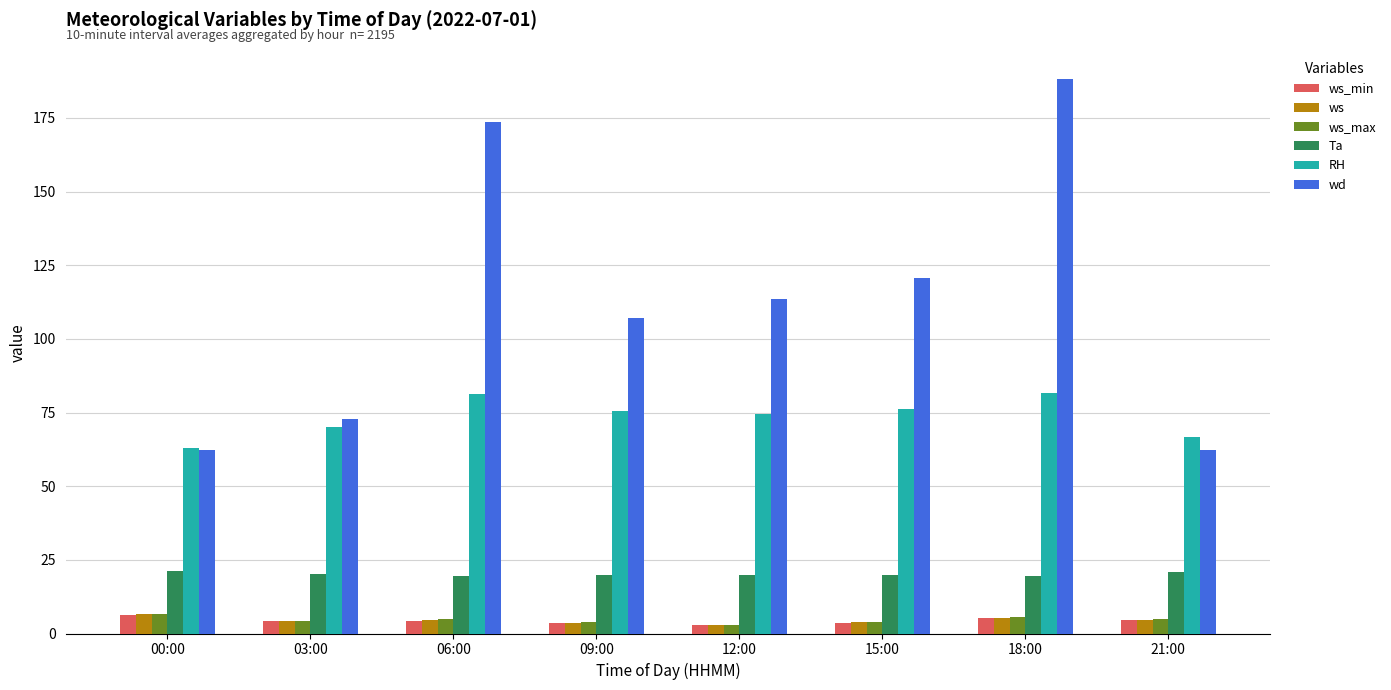

How many distinct data groups are displayed?

6